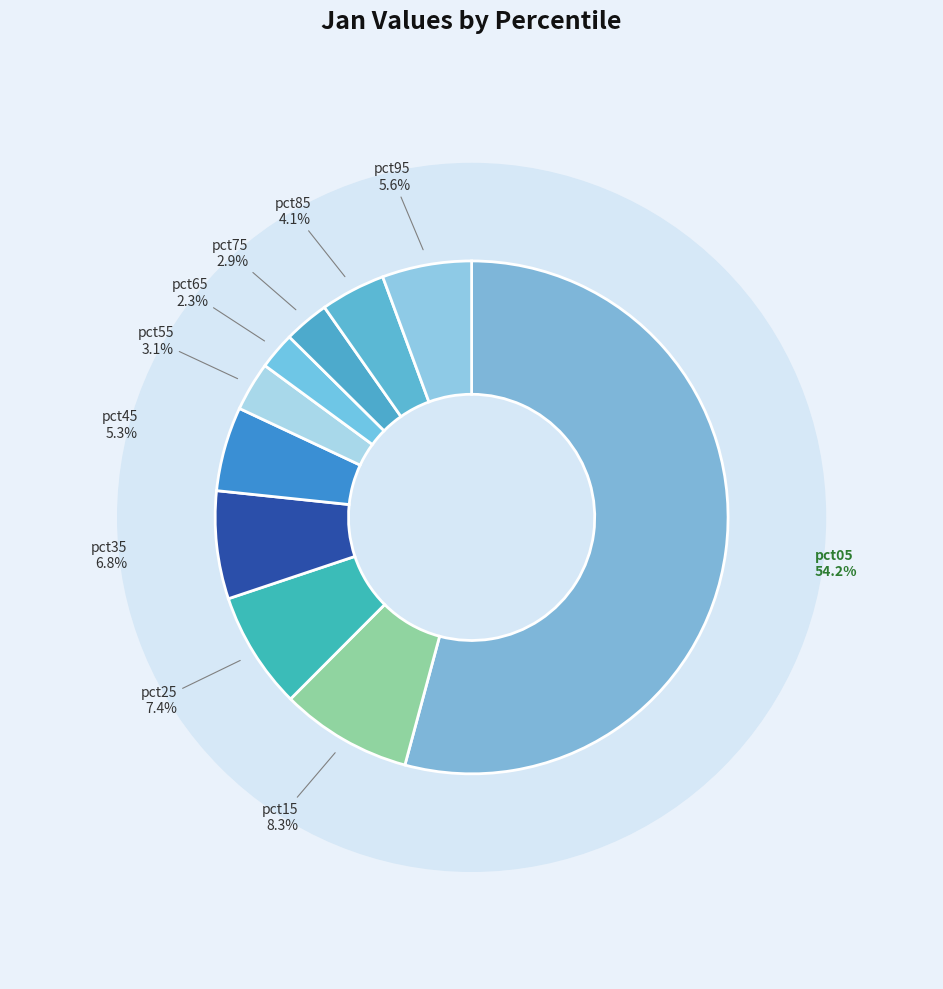

How many segments does this pie chart have?

10